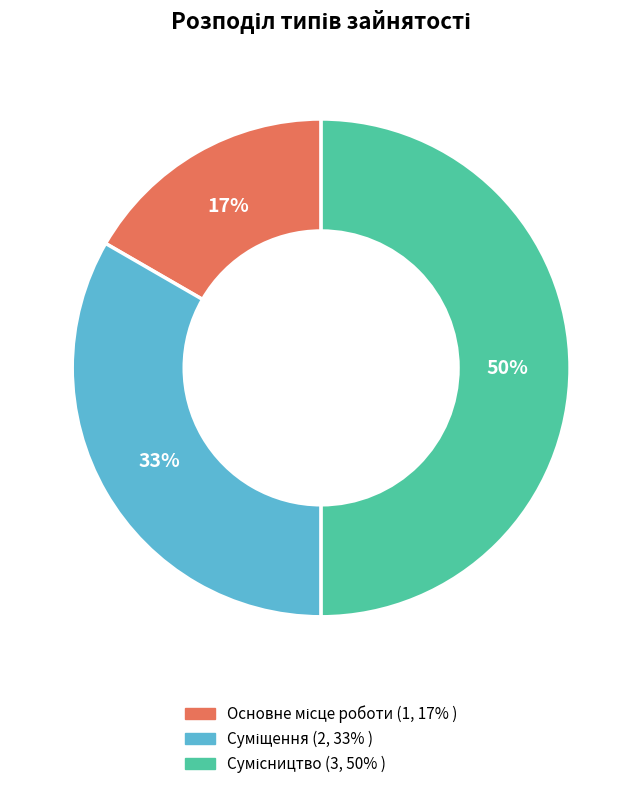

To the nearest percent, what is the difference between the largest and smallest slice percentages?

33%